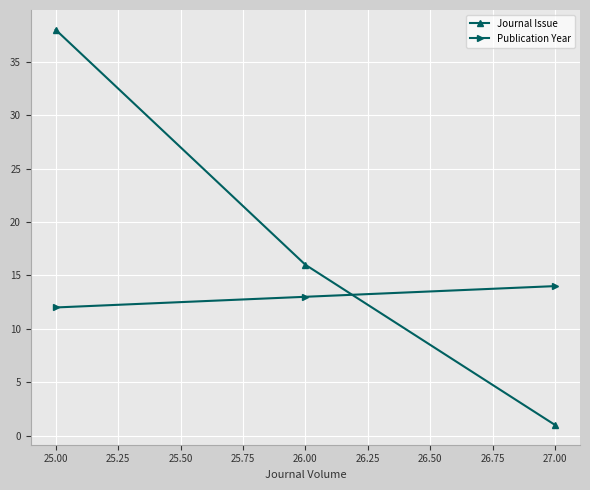

What is the difference between the maximum and minimum values in the Journal Issue series?

37